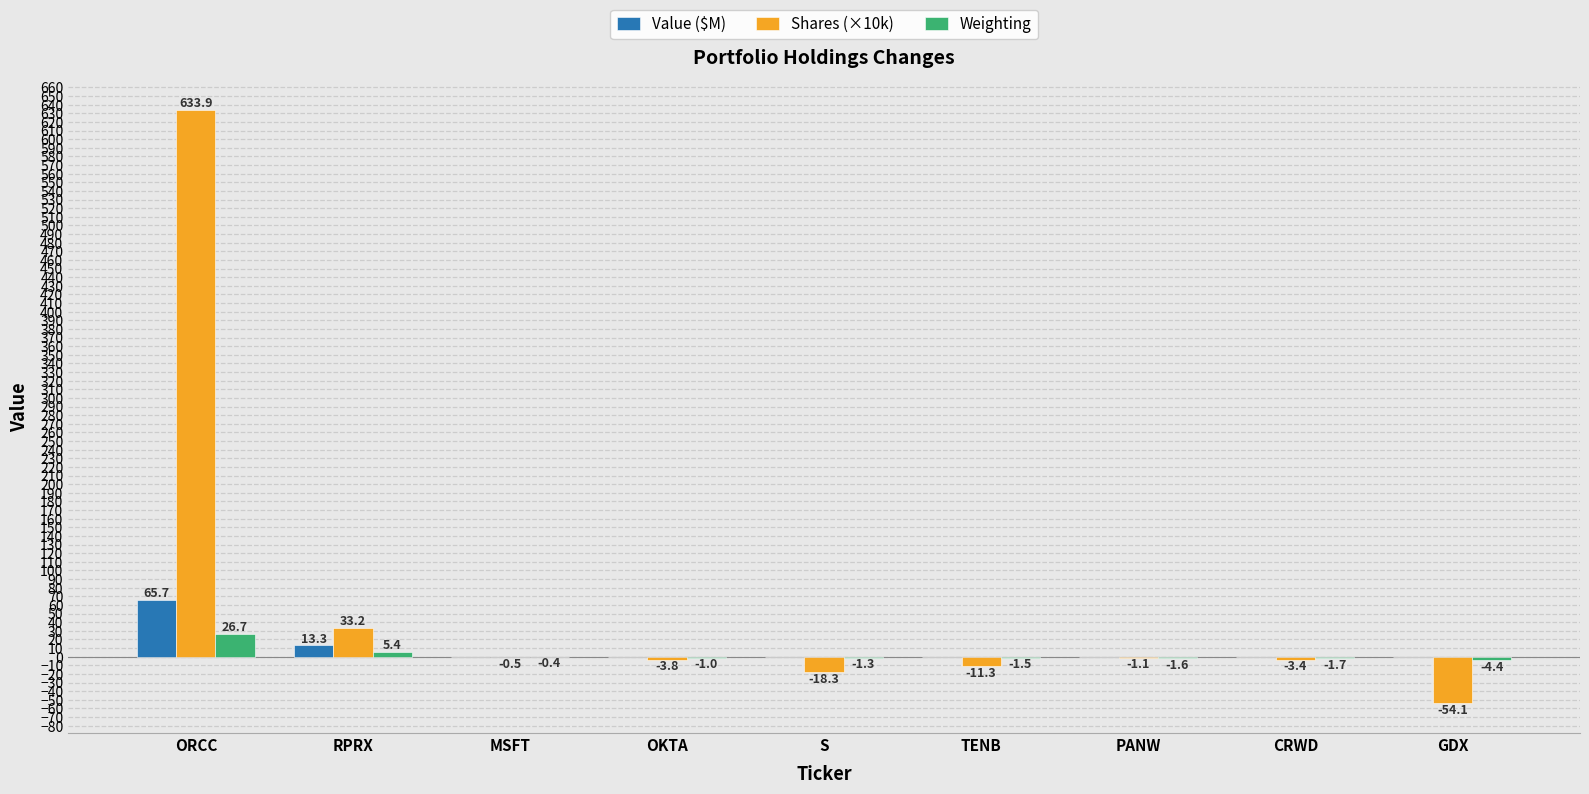

Are the bars grouped side by side (vs. stacked)?

Yes